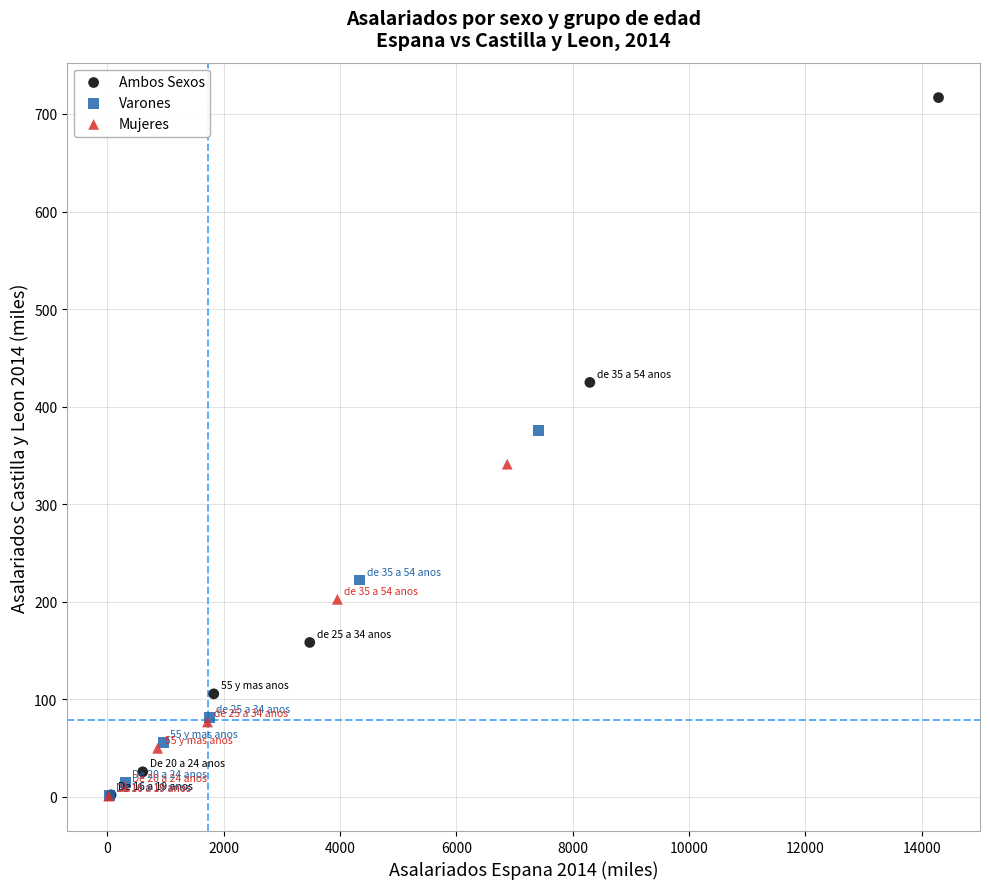

Which series has the largest Y range (max minus min)?

Ambos Sexos